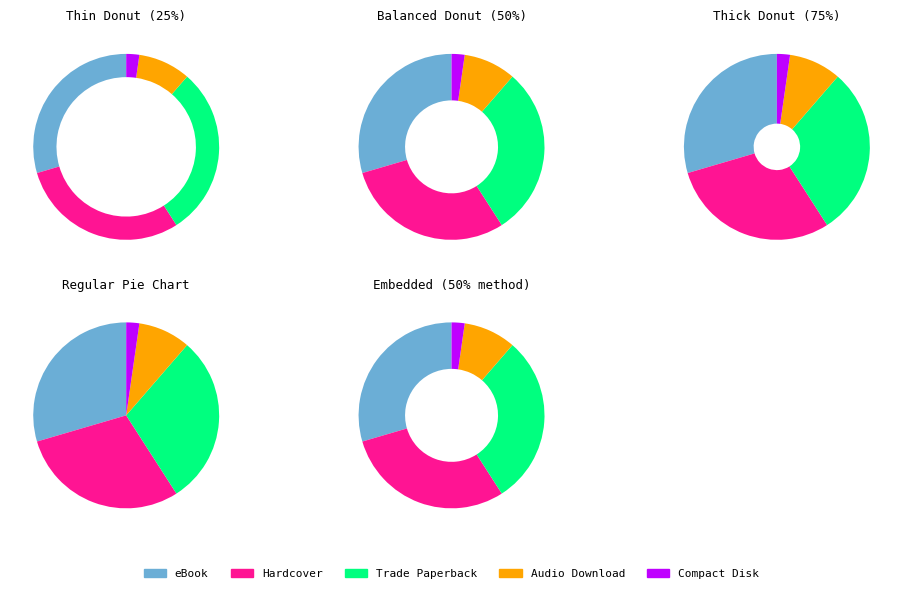

Is the sum of eBook and Hardcover greater than half?

Yes